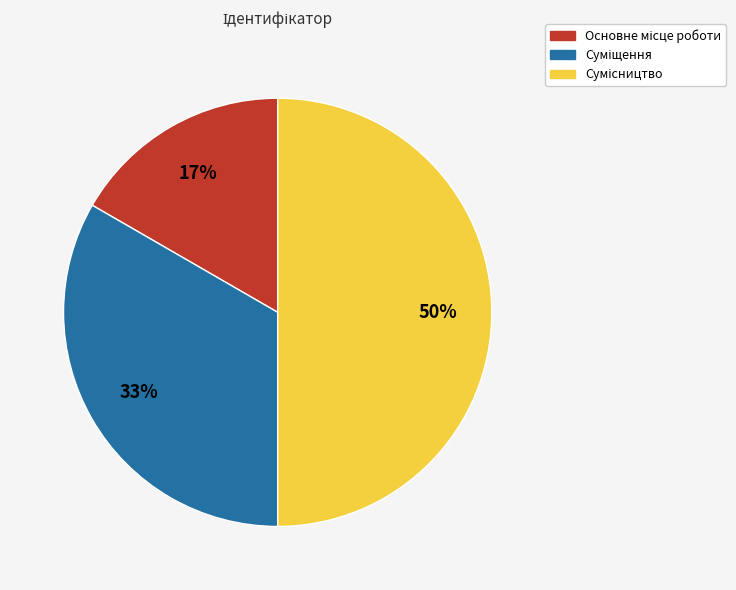

To the nearest percent, what is the difference between the largest and smallest slice percentages?

33%